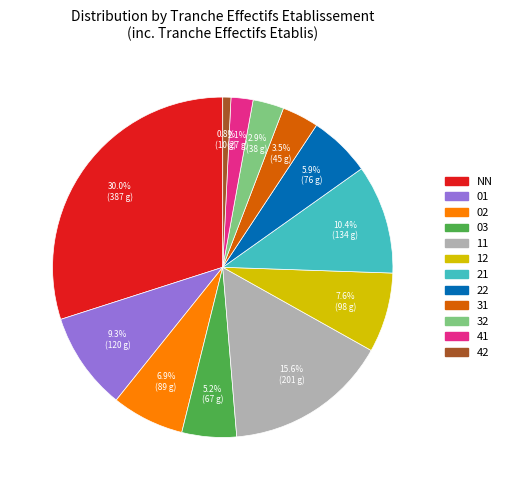

What percentage do 41 and 42 together represent?

2.9%